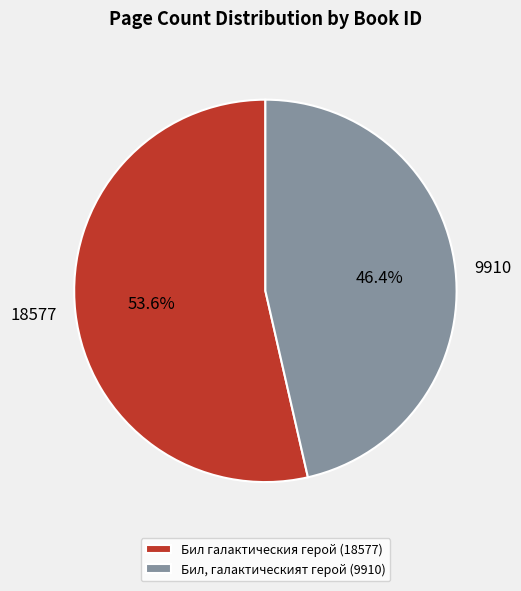

To the nearest percent, what is the difference between the largest and smallest slice percentages?

7%